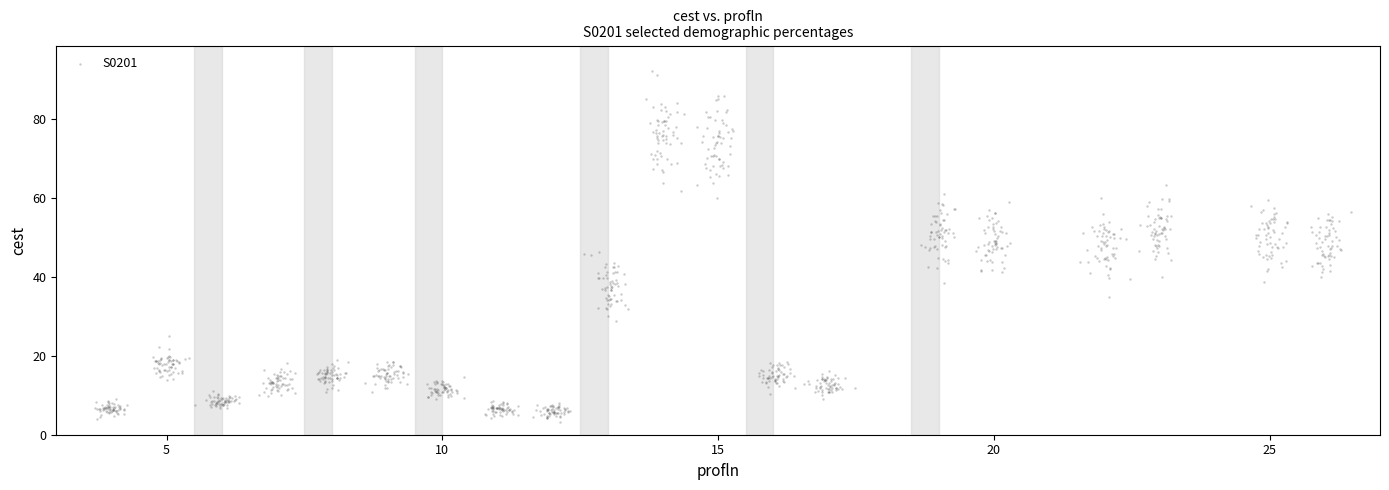

What is the range of Y values (max minus min)?

89.0